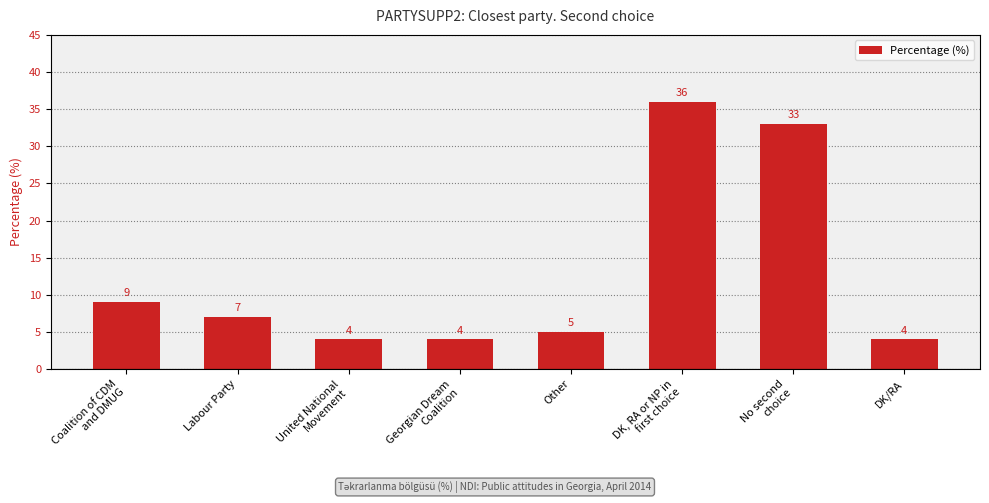

What is the change in value from Labour Party to No second
choice?

+26